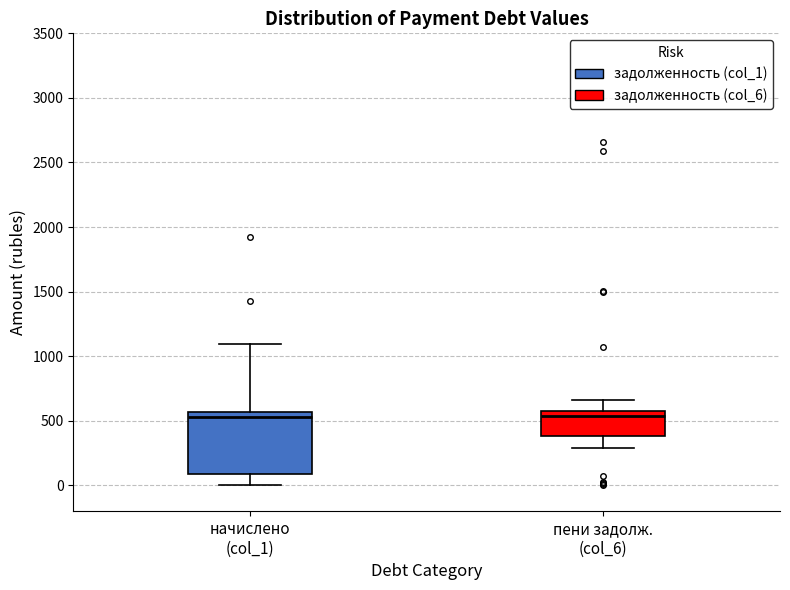

Where is the upper edge of the box for пени задолж. (col_6) on the y-axis? The values are not printed on the chart, so give them approximately, as read against the axis.

550